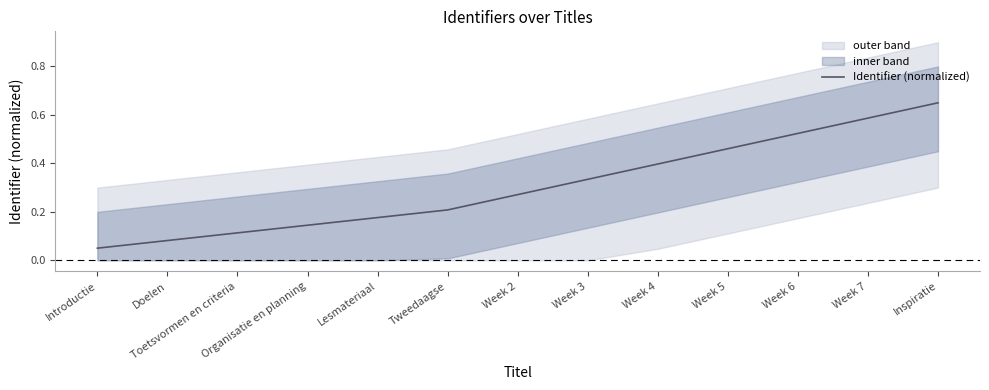

How many categories are shown in the chart?

13